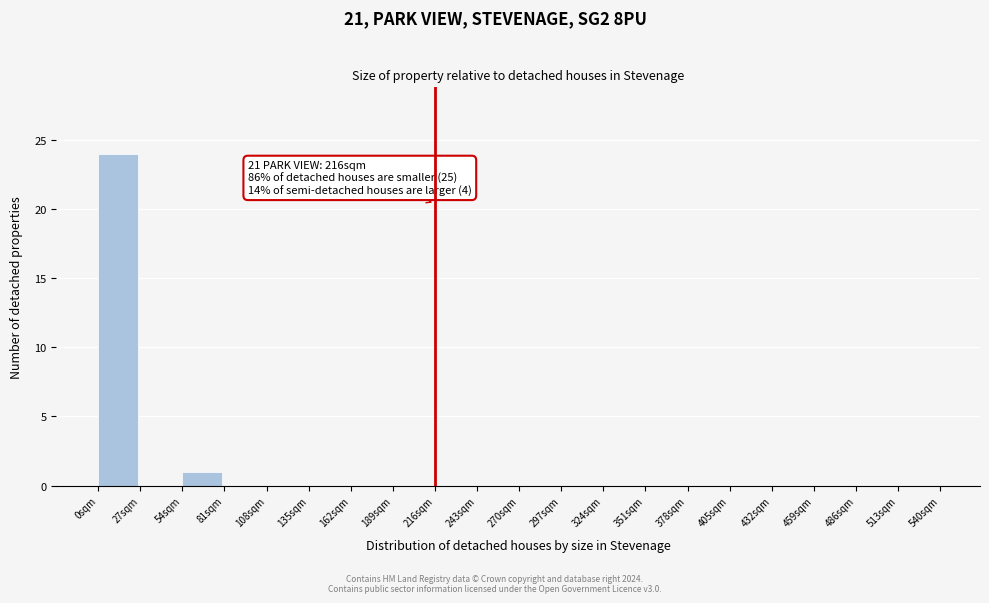

Over which range of the x-axis is the bar tallest?

0 to 27